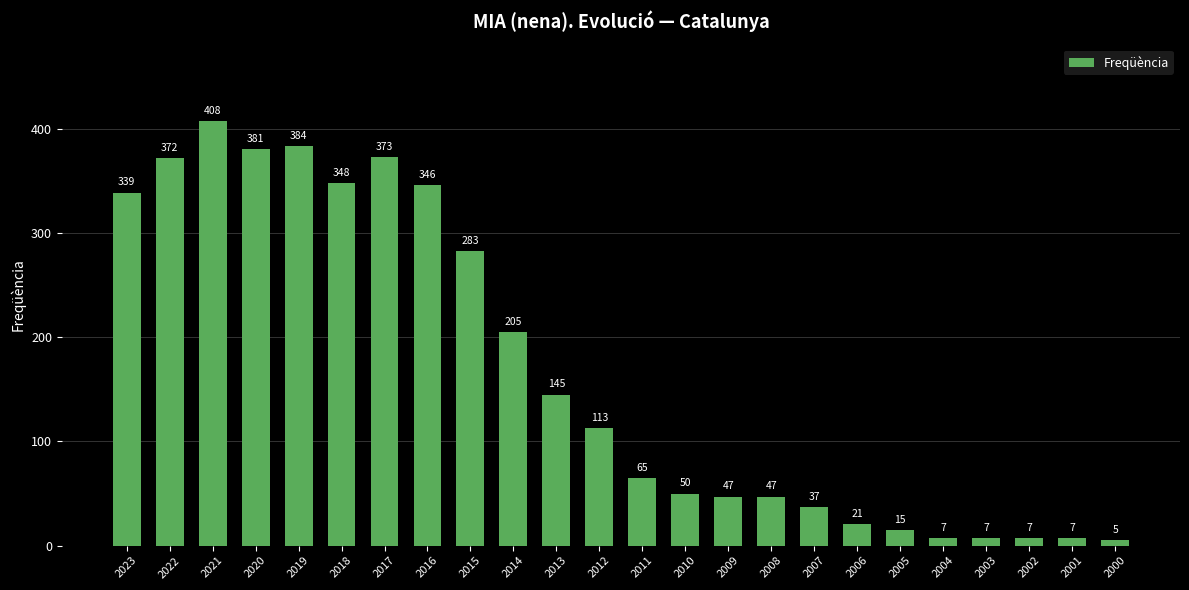

Reading left to right, list all the values displayed in this chart.

2023=339	2022=372	2021=408	2020=381	2019=384	2018=348	2017=373	2016=346	2015=283	2014=205	2013=145	2012=113	2011=65	2010=50	2009=47	2008=47	2007=37	2006=21	2005=15	2004=7	2003=7	2002=7	2001=7	2000=5